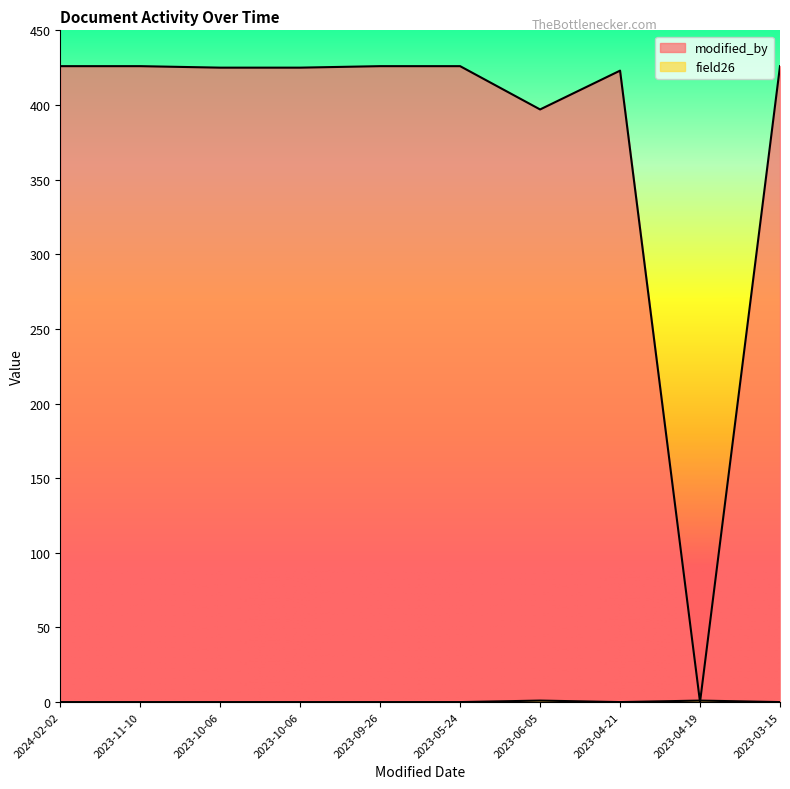

What are all the series names shown in the legend?

modified_by, field26